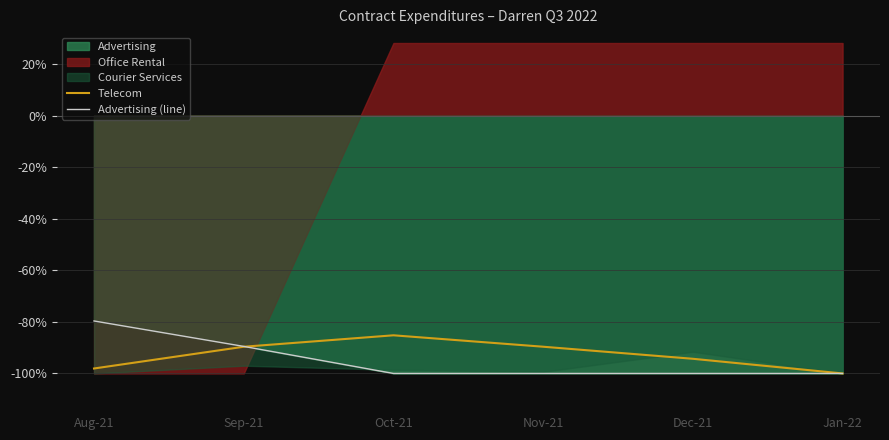

The value of Telecom at Nov-21 is -89.6. True or false?

True